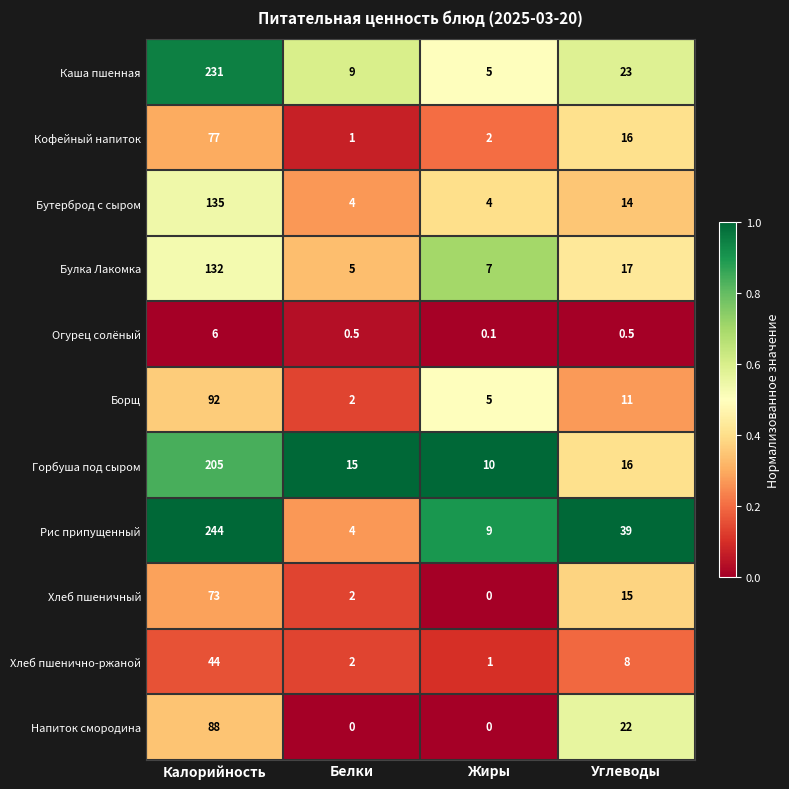

What is the difference between the highest and lowest values at Жиры?

10.0